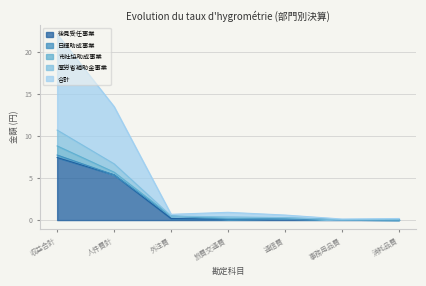

At which label does 後見受任事業 reach its peak?

収益合計